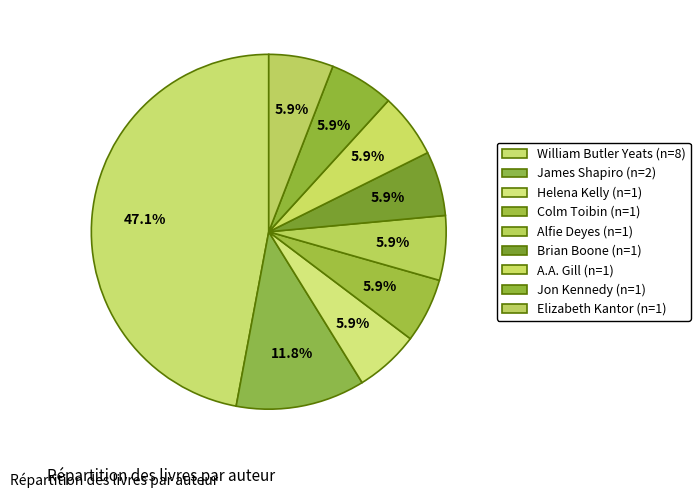

How many slices are in this pie chart?

9